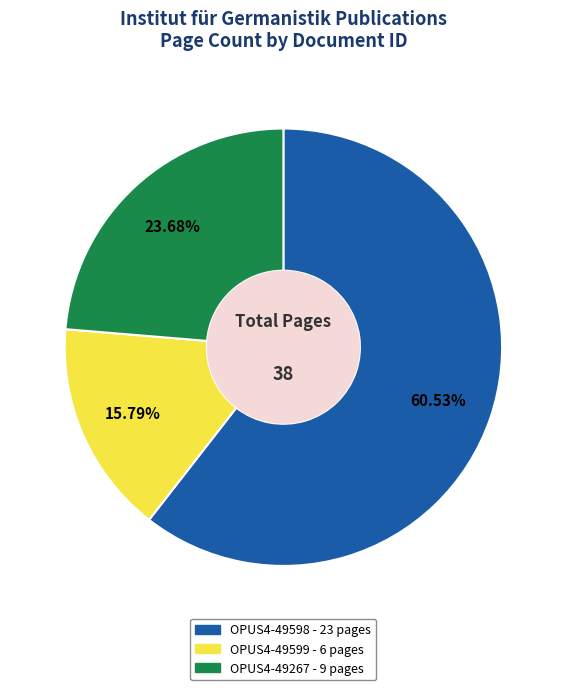

How many segments does this pie chart have?

3